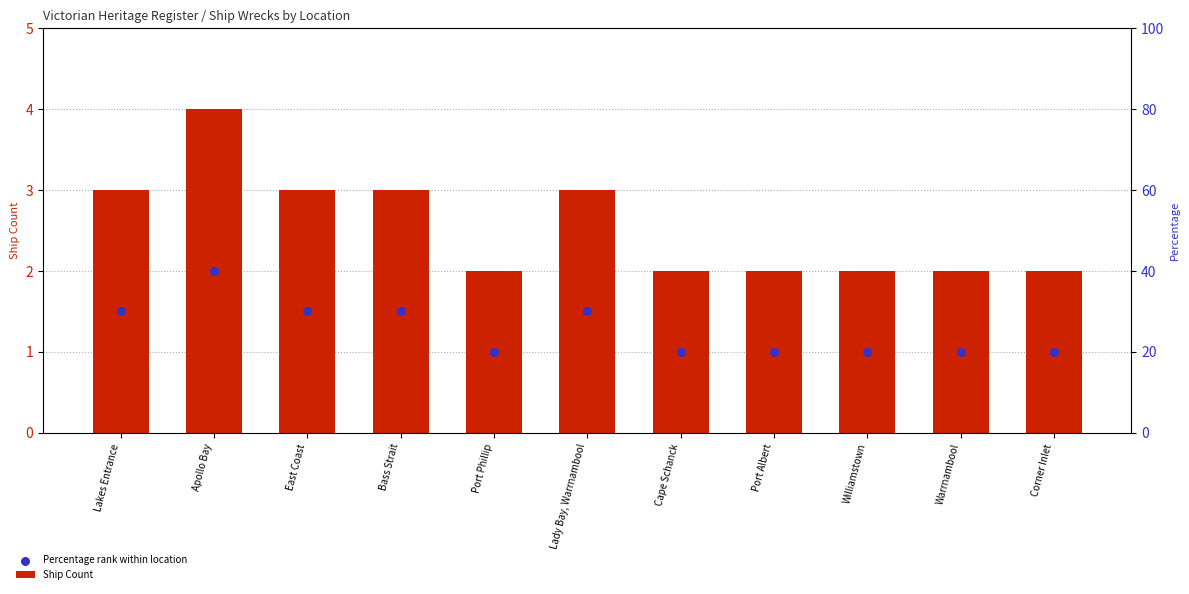

What is the total value across all series at Corner Inlet?

3.0